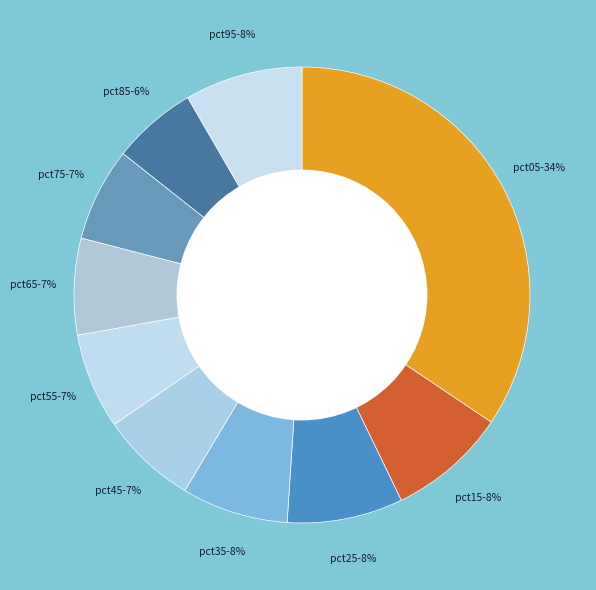

The pct05 slice represents 47% of the pie. True or false?

False